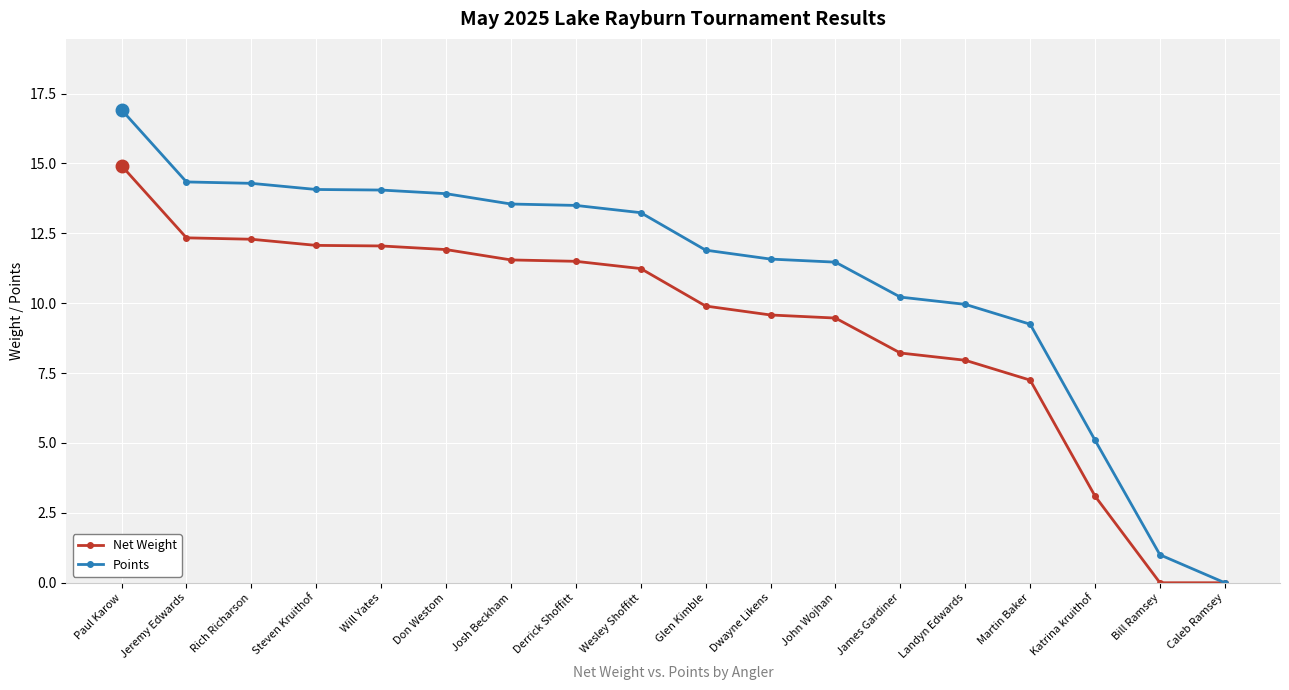

The Points series shows 15.9 at Martin Baker. True or false?

False